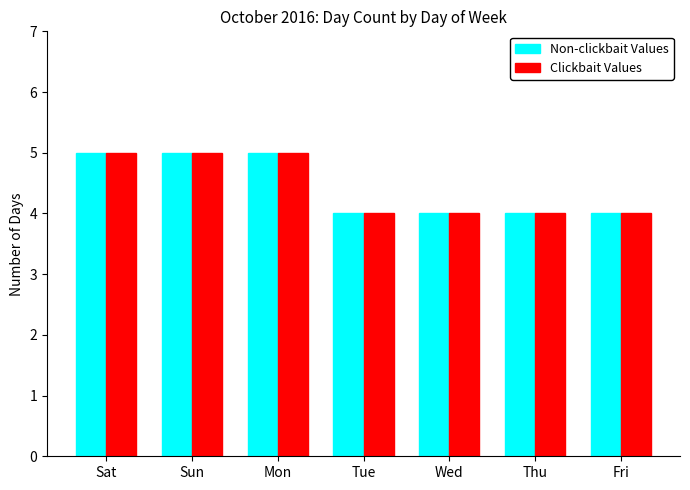

Count the Clickbait Values values in the range 4 to 5.

7